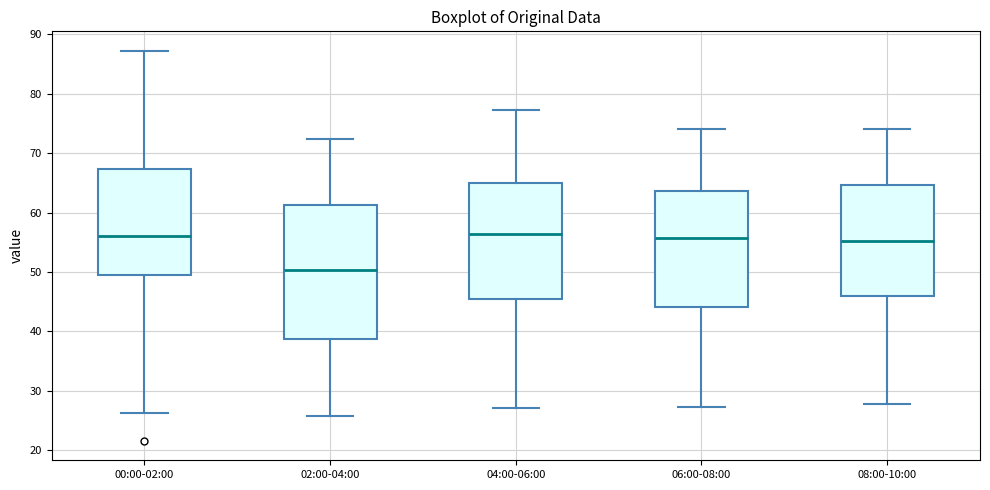

Which box is the tallest, from its lower edge to its upper edge?

02:00-04:00